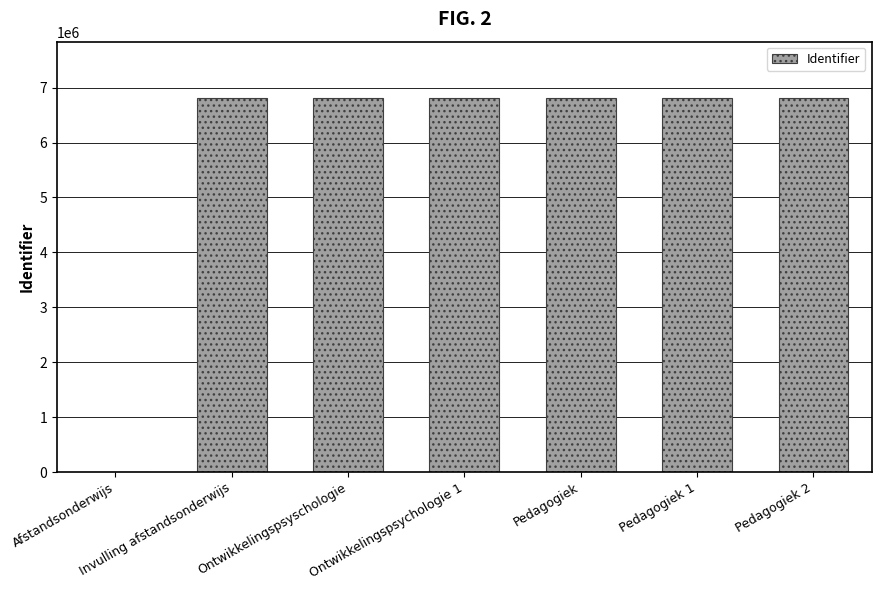

What is the sum of all values?

40895061